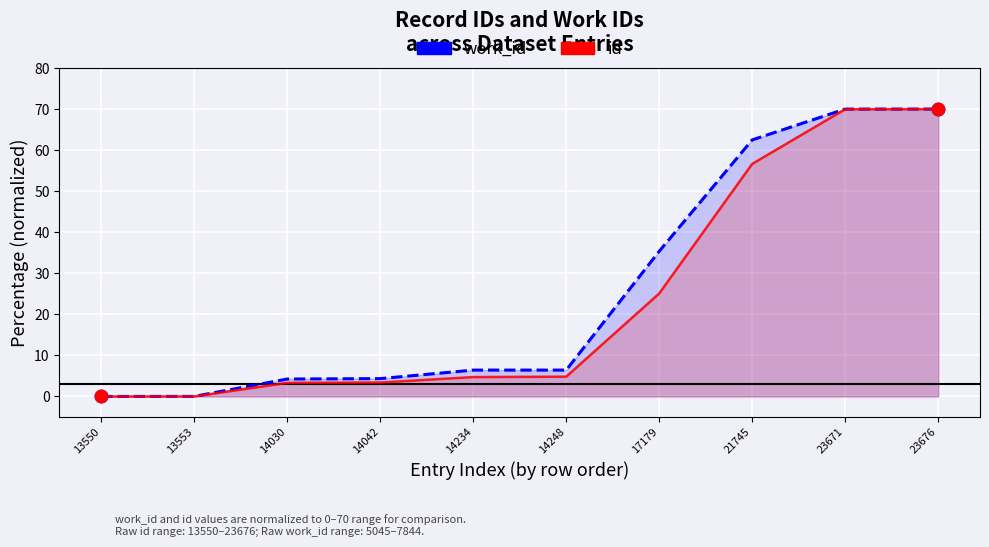

Which series contains the lowest Y value?

work_id